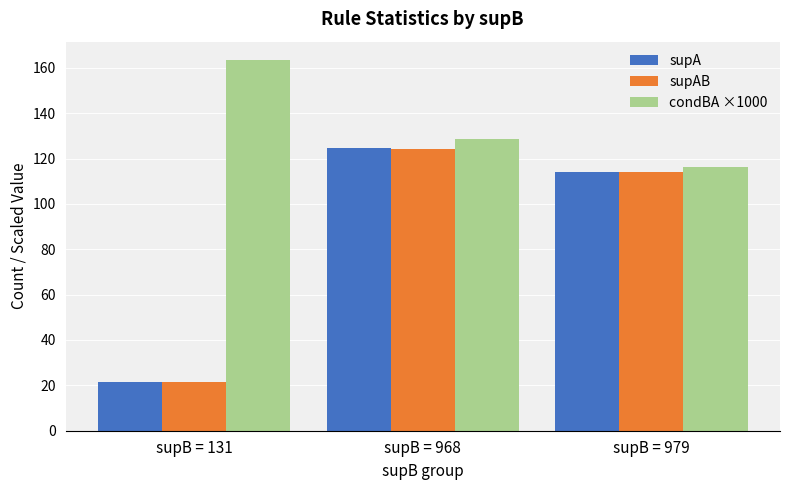

Reading left to right, extract all data points from this chart.

supA: 21.4	124.8	114.0
supAB: 21.4	124.4	114.0
condBA ×1000: 163.4	128.5	116.4